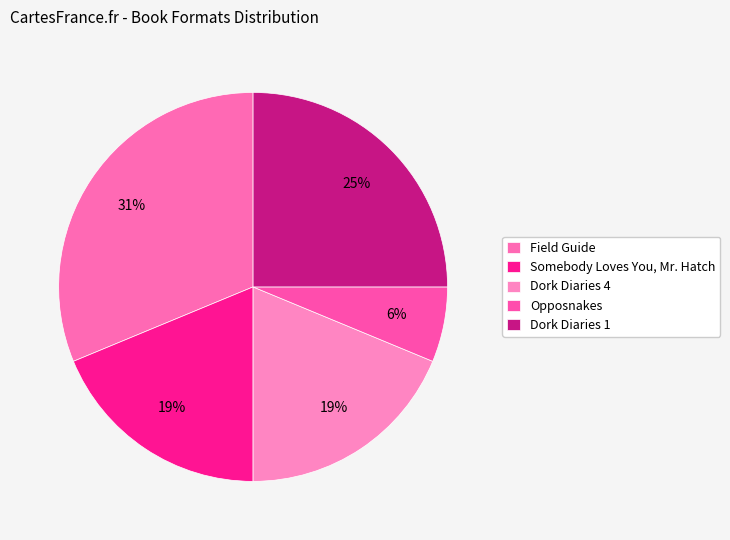

How many slices are in this pie chart?

5